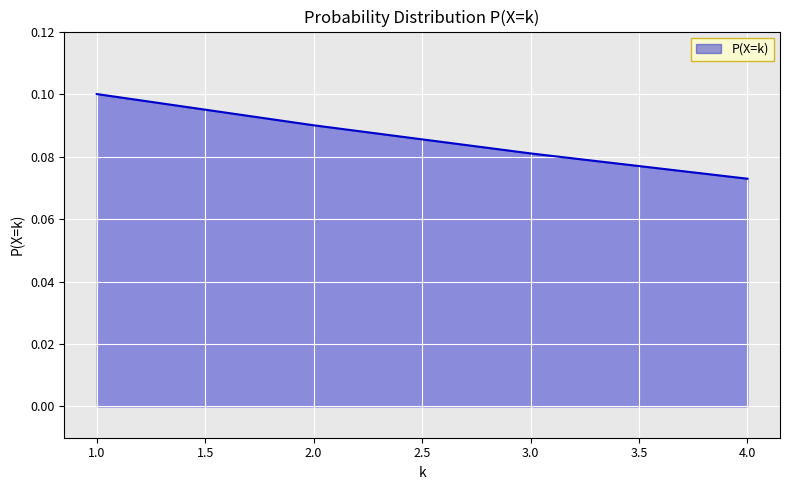

The chart shows a value of 0.1 at 3.0. True or false?

True